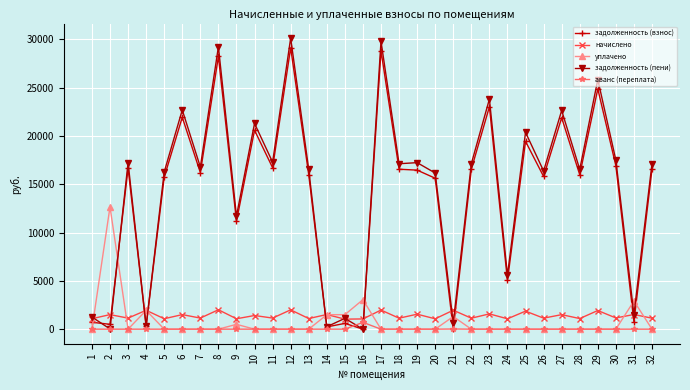

What is the greatest value displayed?

30111.5